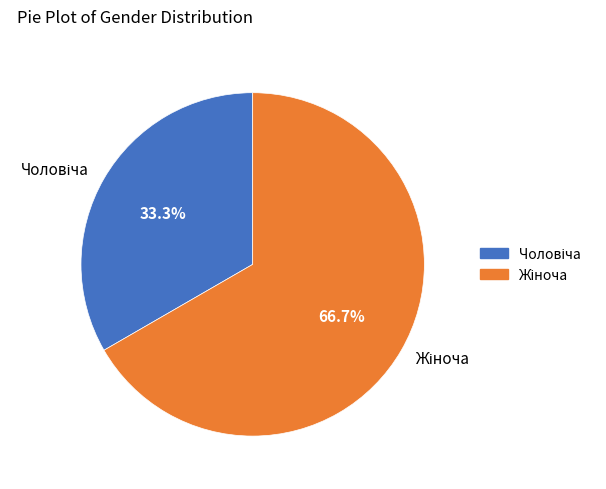

Does any single category account for the majority?

Yes